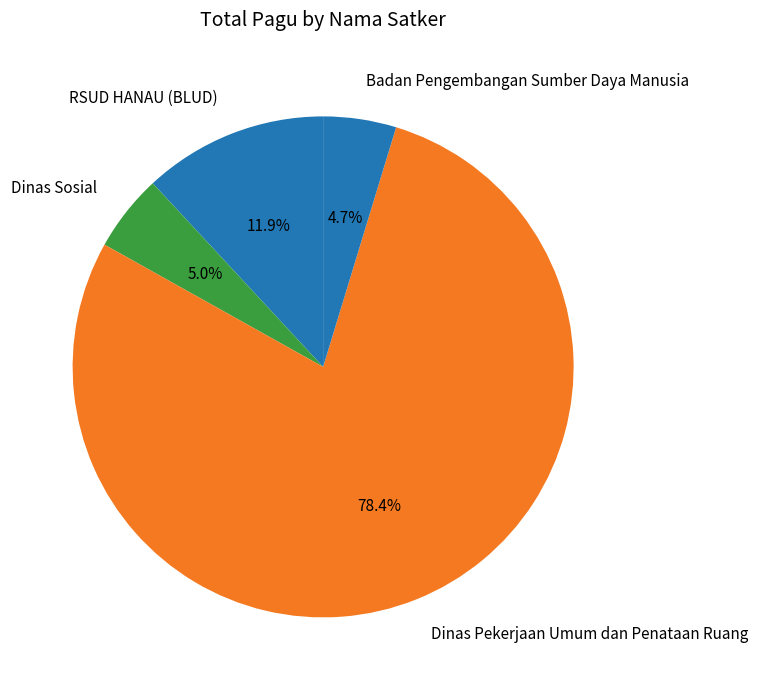

Which has a higher value, Dinas Sosial or RSUD HANAU (BLUD)?

RSUD HANAU (BLUD)